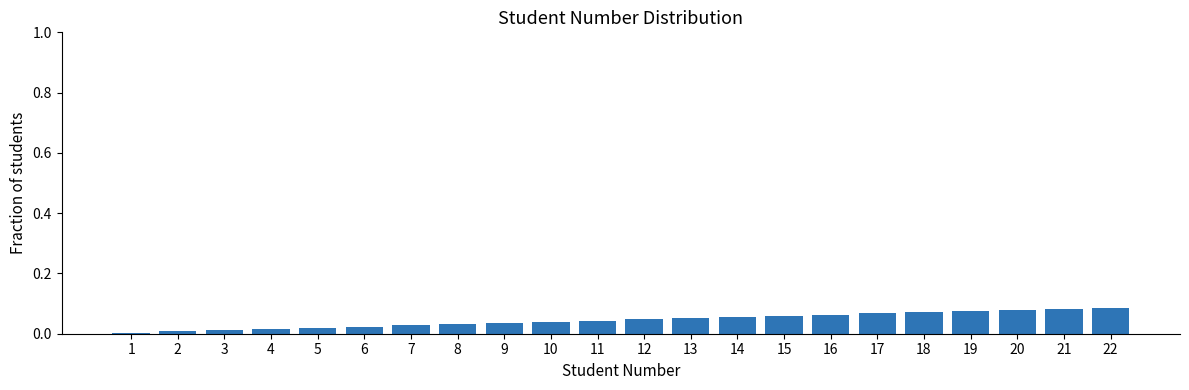

The chart shows a value of 0.1 at 12. True or false?

False